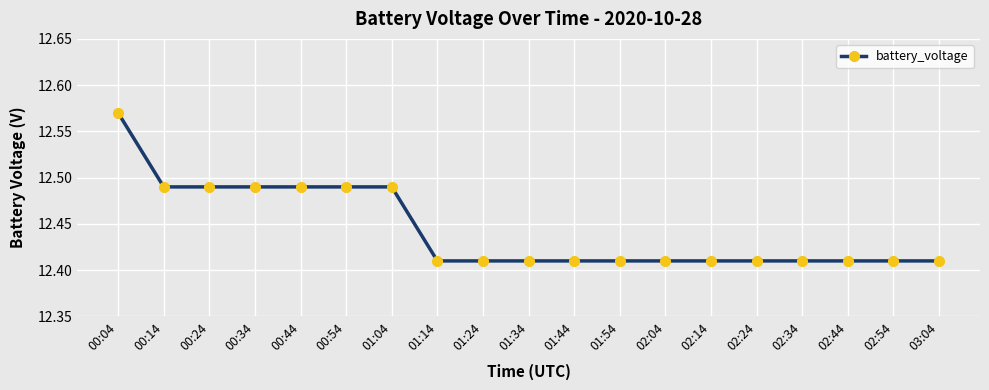

What is the label of the 7th point from the left?

01:04